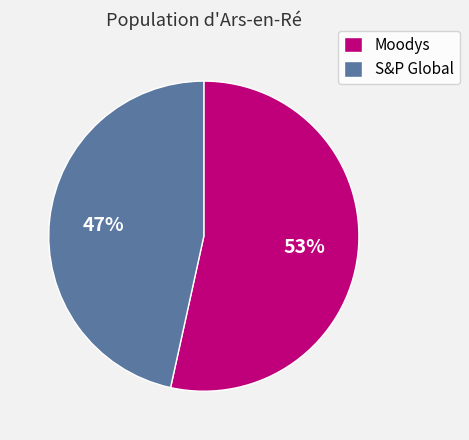

Does S&P Global account for over 50% of the chart?

No